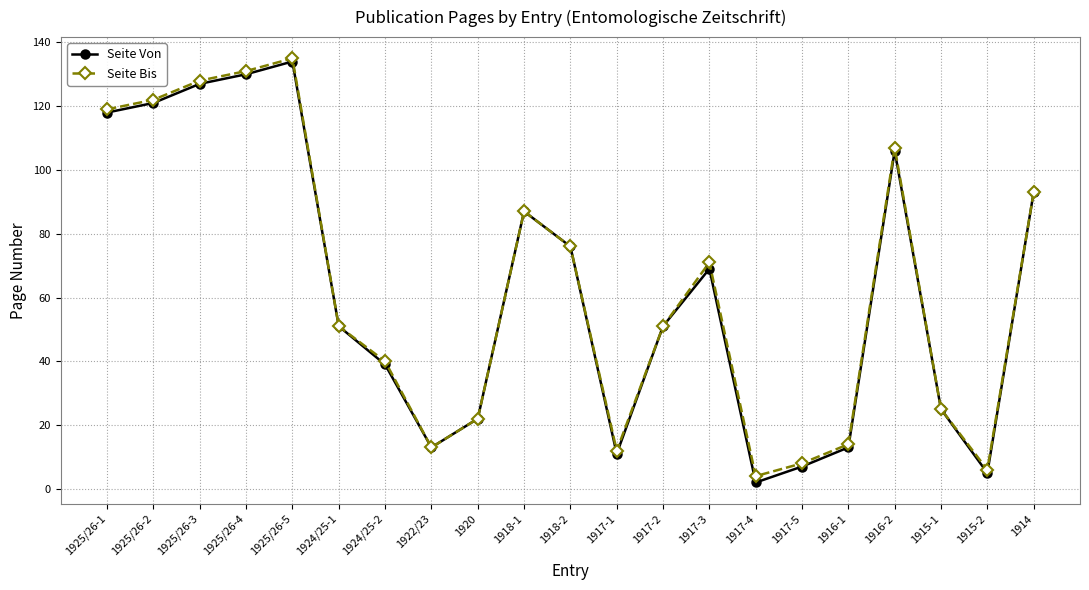

At which label does Seite Von reach its peak?

1925/26-5